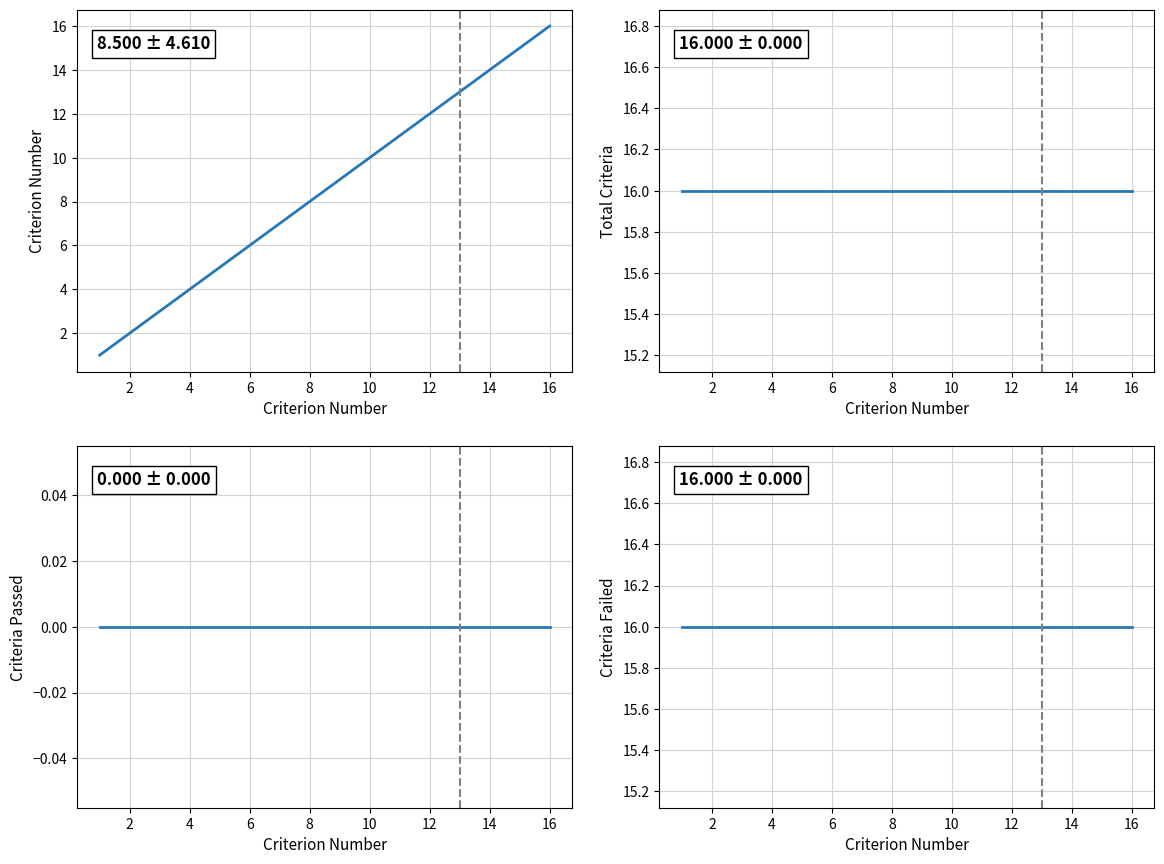

Reading left to right, transcribe all the data shown in this chart.

Criterion_Number: 1	2	3	4	5	6	7	8	9	10	11	12	13	14	15	16
Total_Criteria: 16	16	16	16	16	16	16	16	16	16	16	16	16	16	16	16
Criteria_Passed: 0	0	0	0	0	0	0	0	0	0	0	0	0	0	0	0
Criteria_Failed: 16	16	16	16	16	16	16	16	16	16	16	16	16	16	16	16